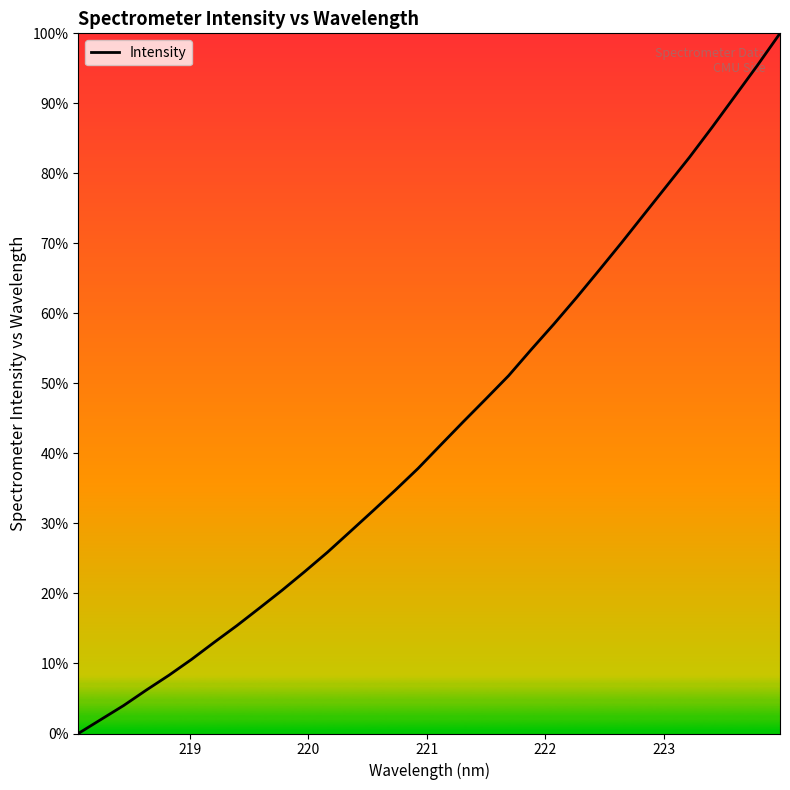

Does the chart display data point markers on the line(s)?

No